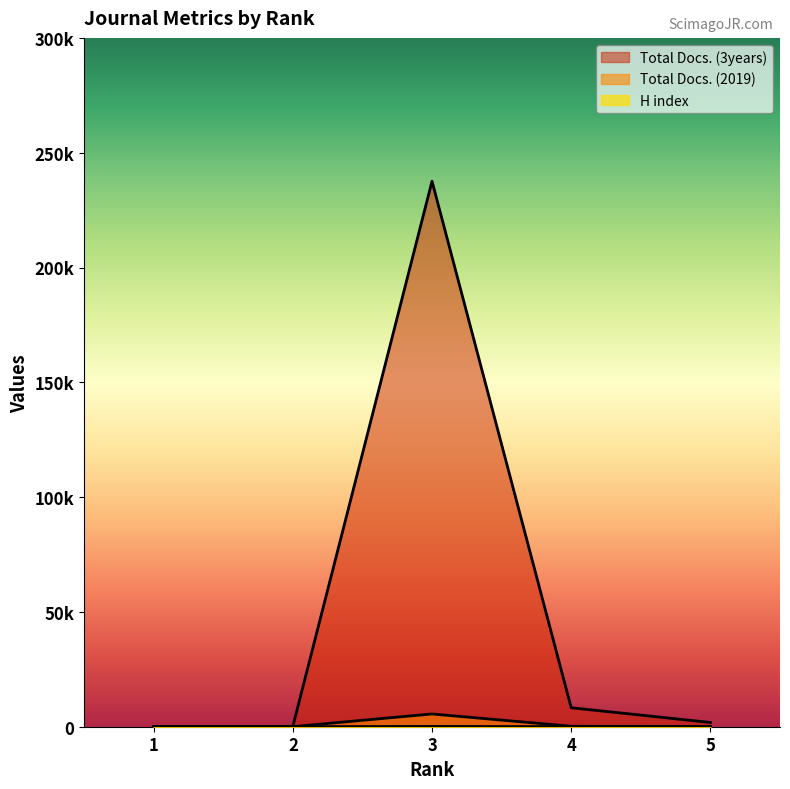

At which label does Total Docs. (3years) first exceed 1853?

3